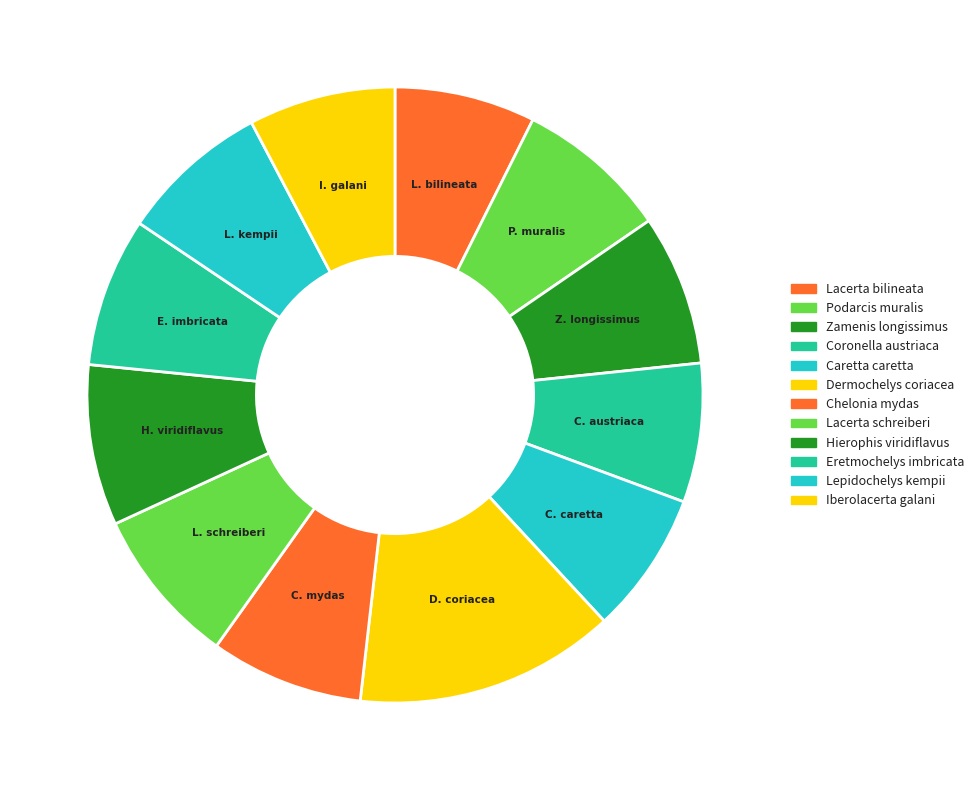

How many segments does this pie chart have?

12